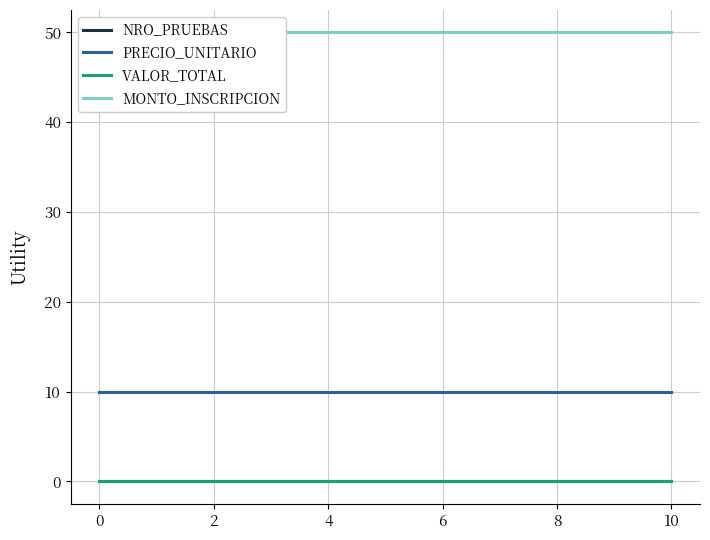

True or false: NRO_PRUEBAS and PRECIO_UNITARIO cross at least once.

False